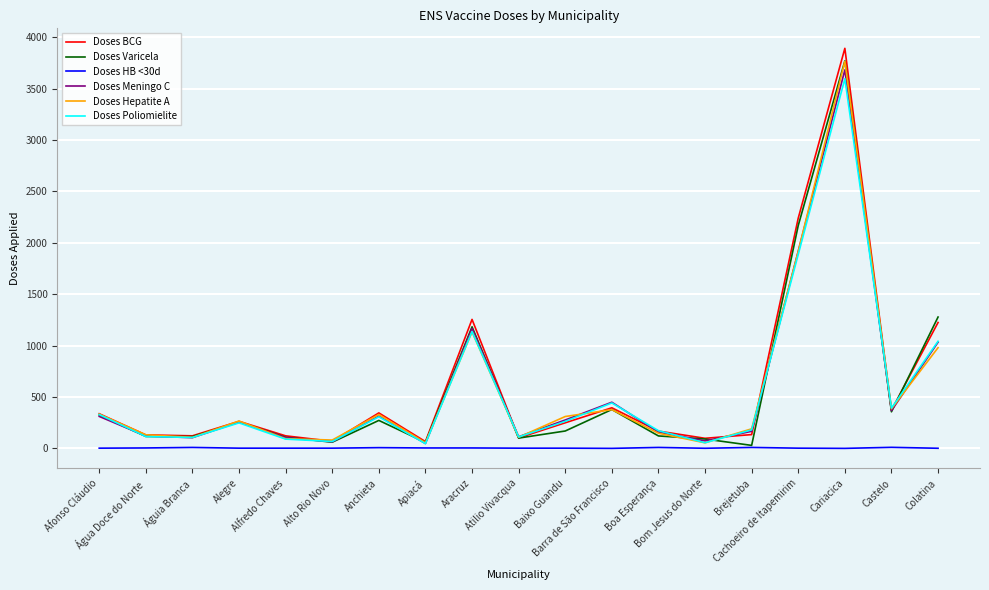

At which label is Doses Varicela closest to 1900?

Cachoeiro de Itapemirim